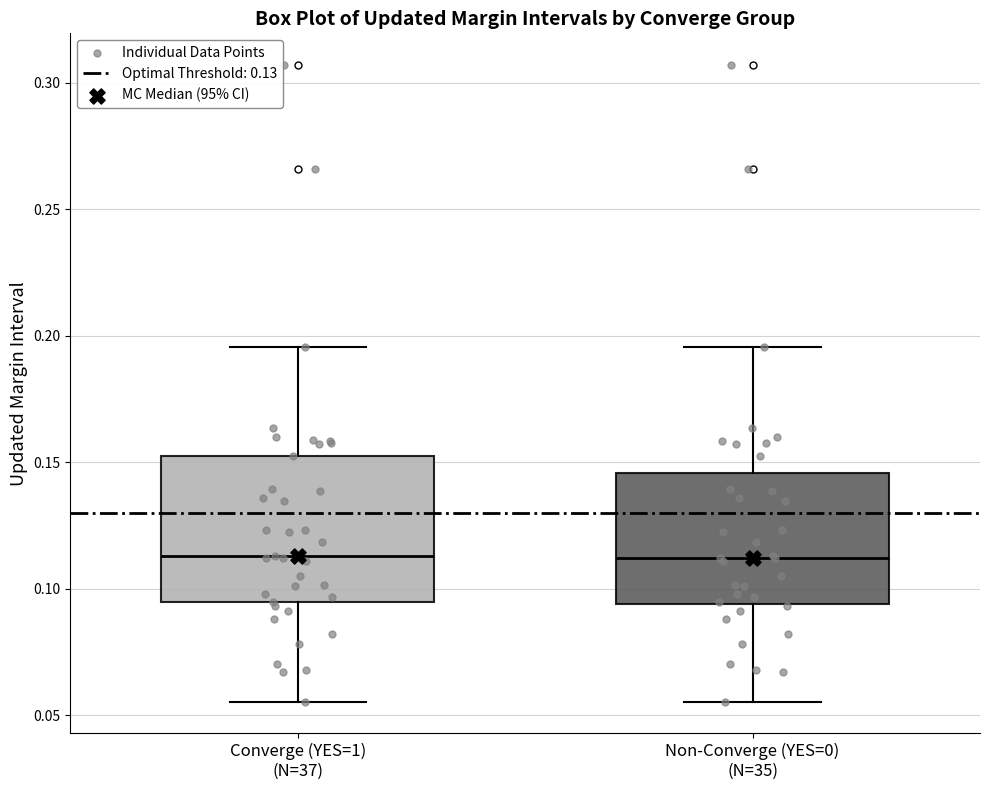

Where is the lower edge of the box for Converge (YES=1) (N=37) on the y-axis? The values are not printed on the chart, so give them approximately, as read against the axis.

0.095